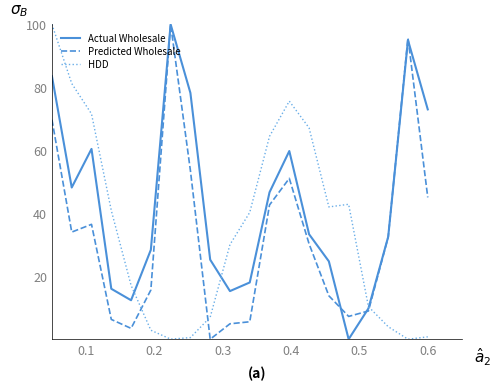

What is the maximum value for HDD?

100.0